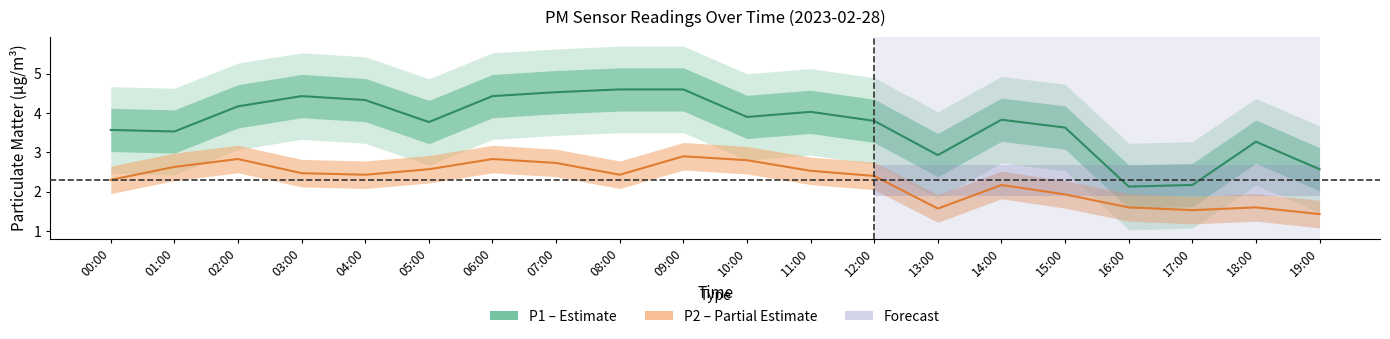

List the series in order of their peak value, lowest first.

P2, P1